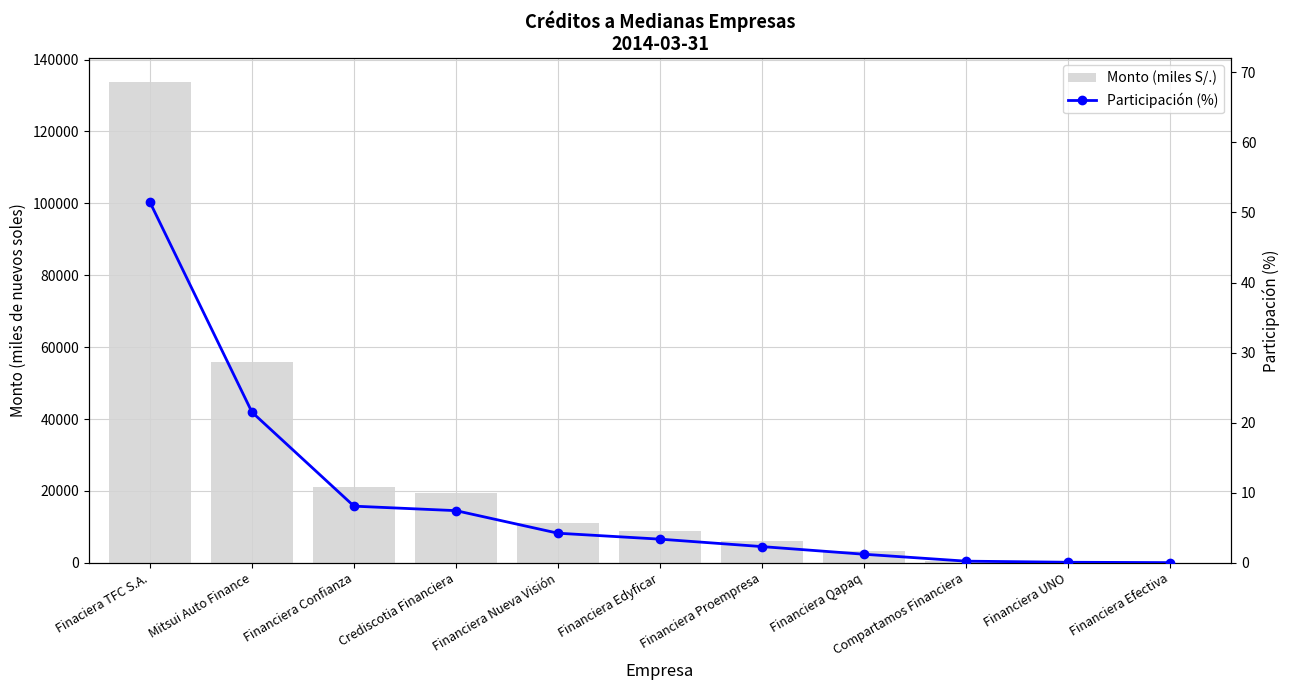

Between Financiera Proempresa and Financiera UNO, which series saw the biggest shift?

Monto (miles S/.)